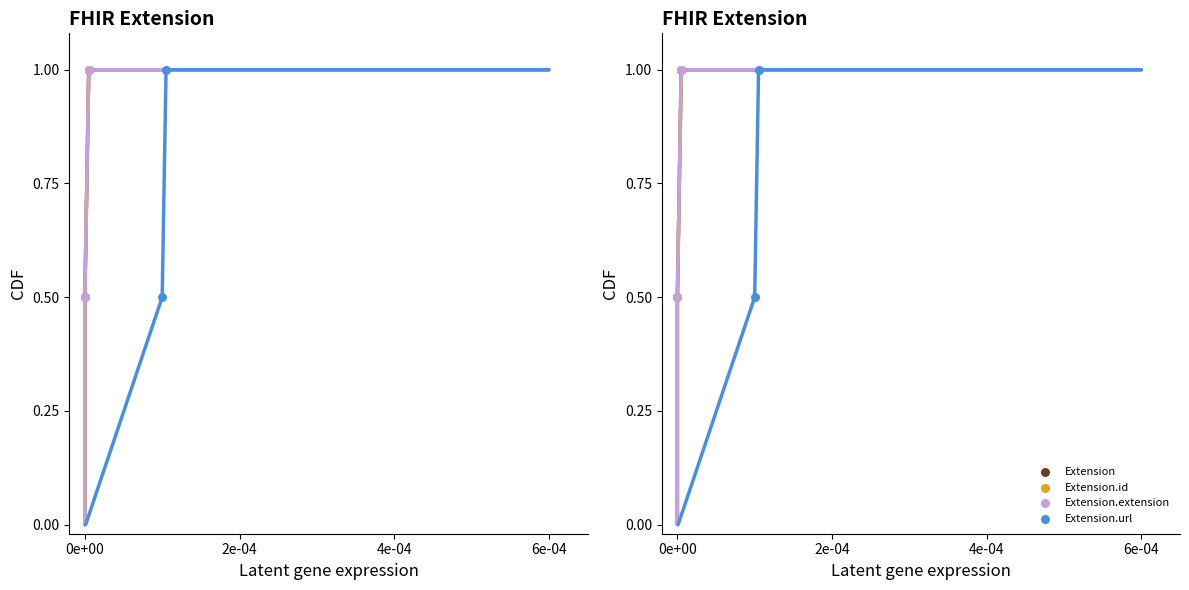

Which series has the largest Y range (max minus min)?

Extension